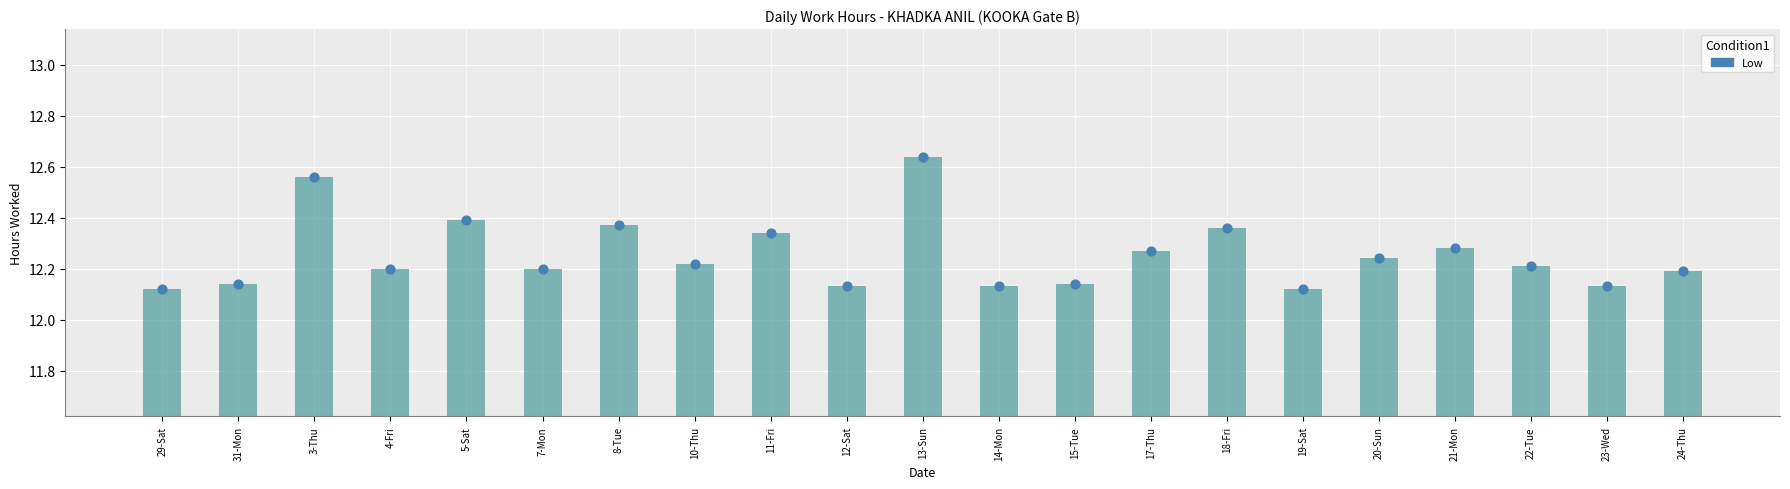

Approximately how many times larger is the value at 4-Fri compared to 18-Fri?

1.0